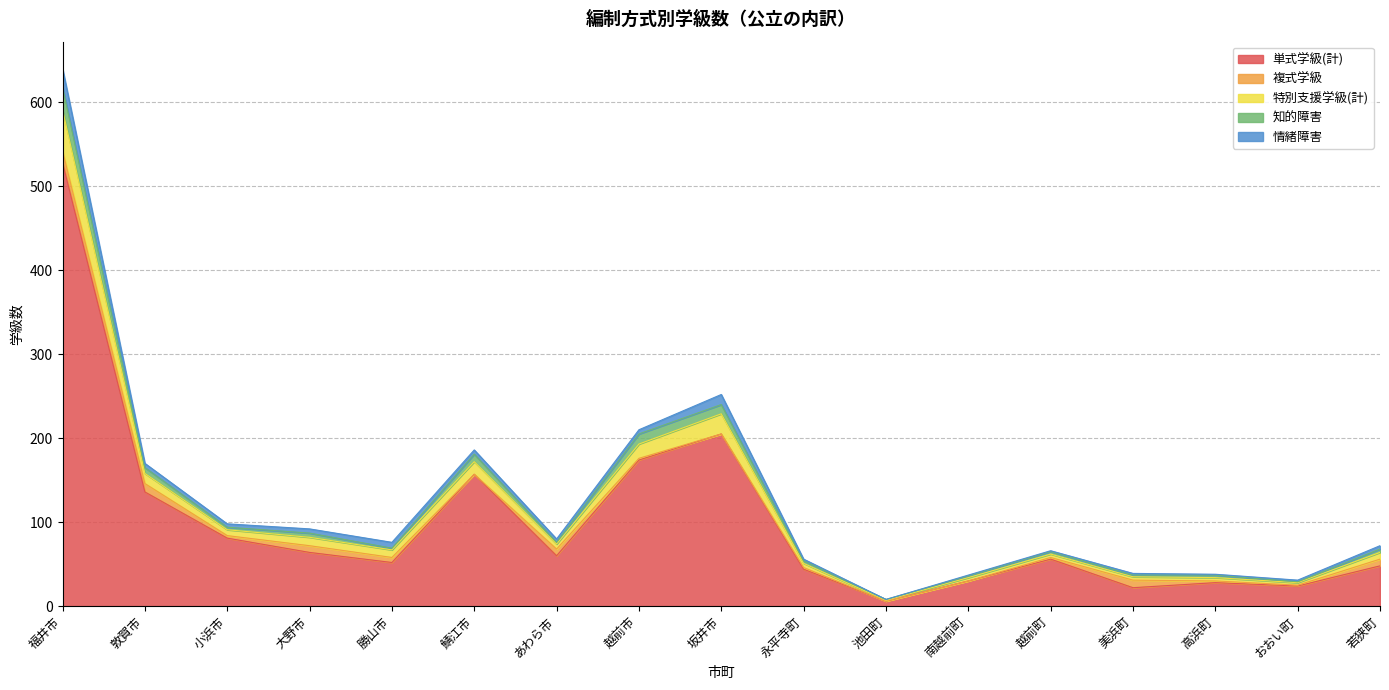

Is the value of 特別支援学級(計) at 鯖江市 greater than the value of 知的障害 at 越前市?

No